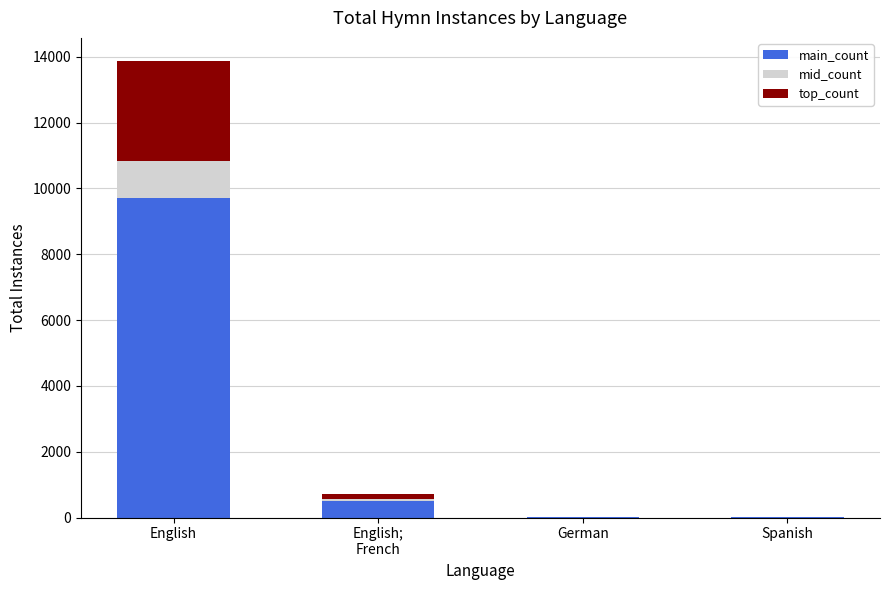

True or false: main_count has a value of 13098.4 at English.

False